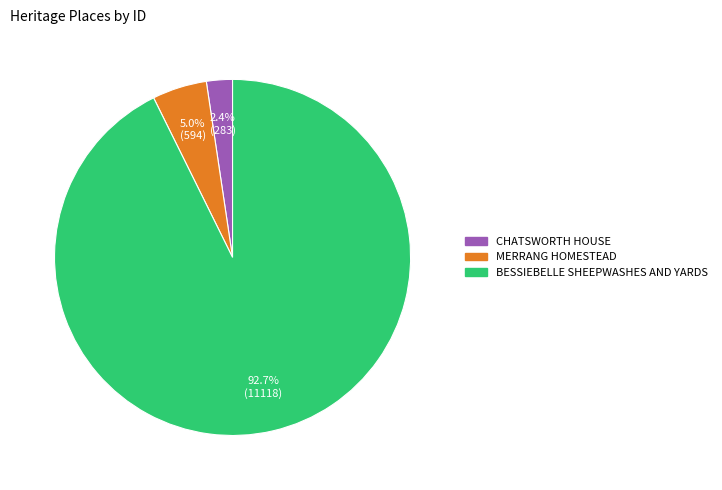

To the nearest percent, what is the average slice percentage?

33%